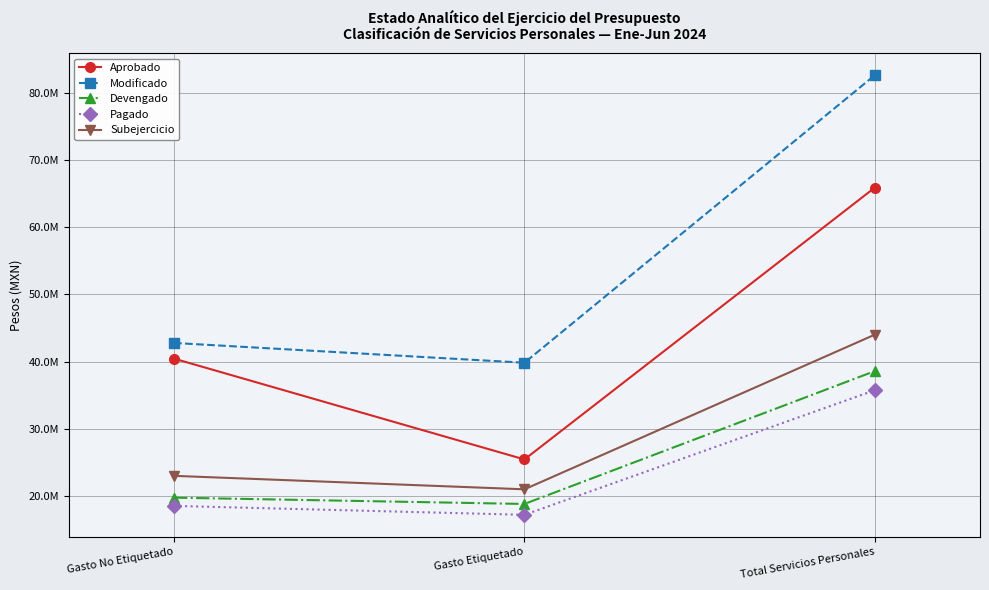

At Gasto Etiquetado, list the series in order from largest to smallest.

Modificado, Aprobado, Subejercicio, Devengado, Pagado